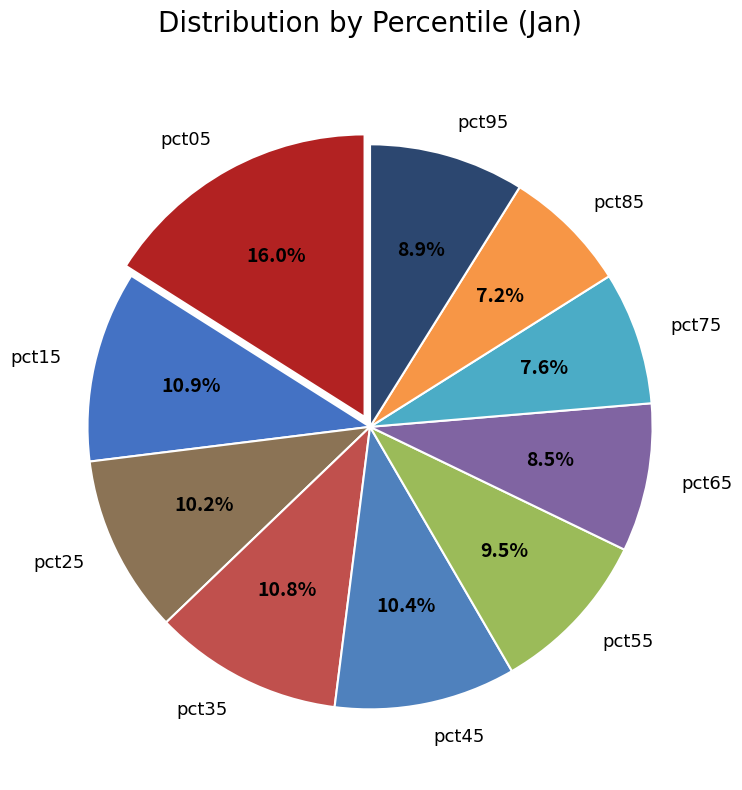

Is there any slice that represents more than half of the pie?

No